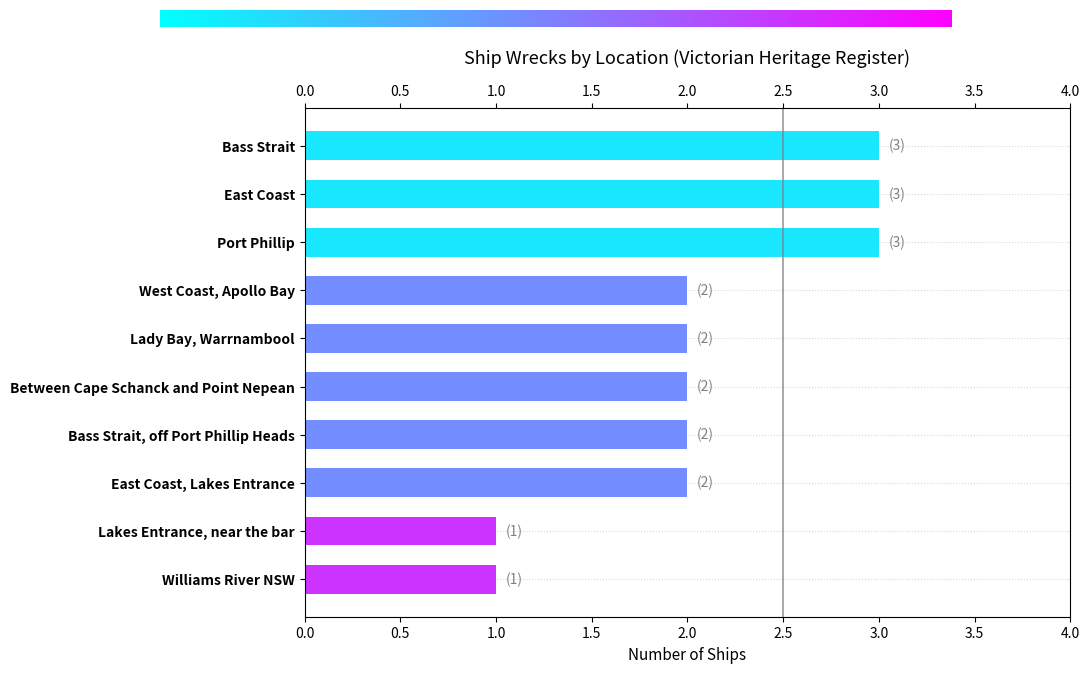

What is the sum of the values at Lakes Entrance, near the bar and Bass Strait, off Port Phillip Heads?

3